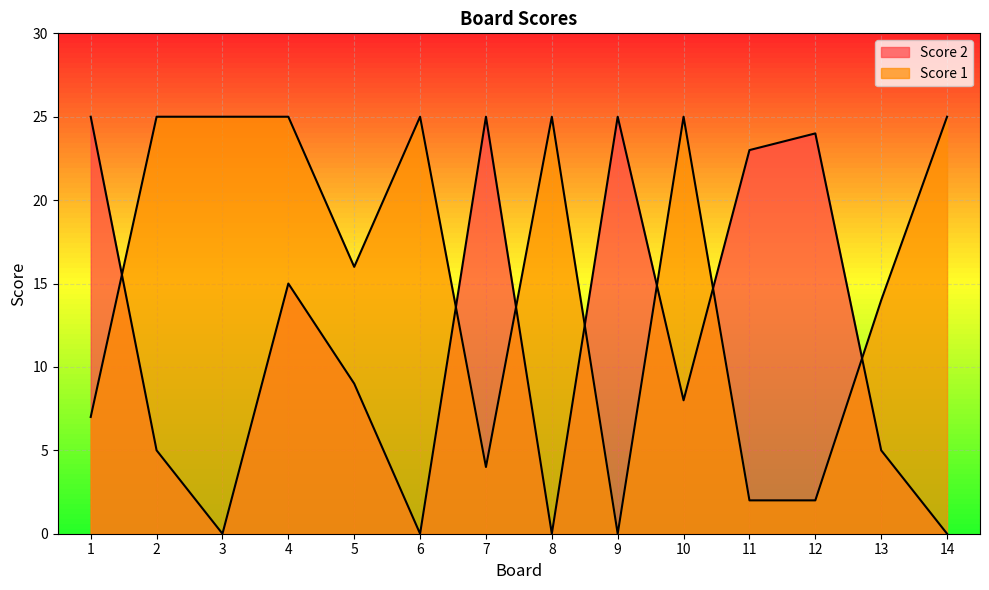

Reading right to left, extract all data points from this chart.

Score 1: 14=25	13=14	12=2	11=2	10=25	9=0	8=25	7=4	6=25	5=16	4=25	3=25	2=25	1=7
Score 2: 14=0	13=5	12=24	11=23	10=8	9=25	8=0	7=25	6=0	5=9	4=15	3=0	2=5	1=25